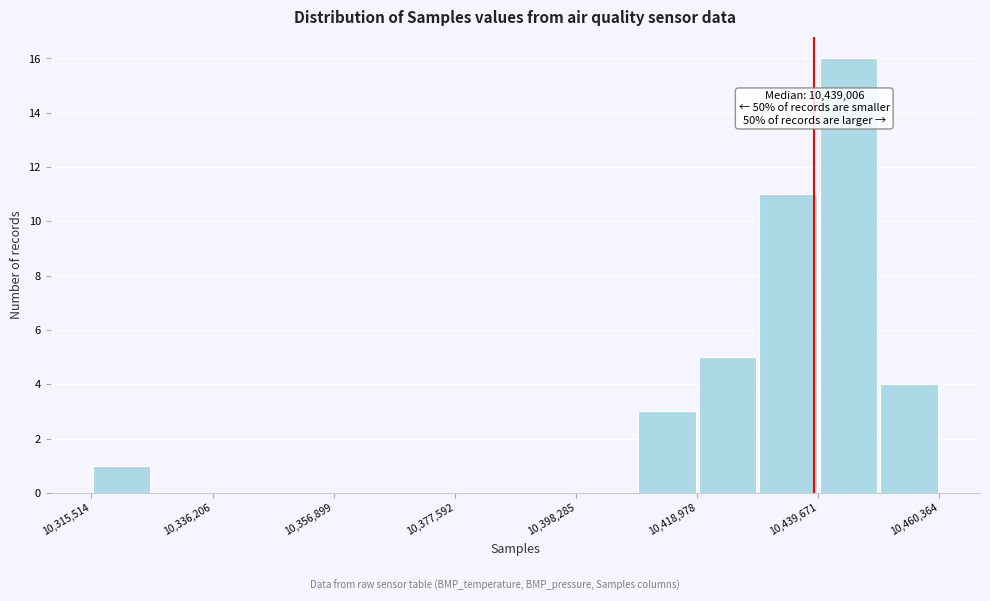

Read against the x-axis, roughly where is the centre of the tallest bar?

10445000